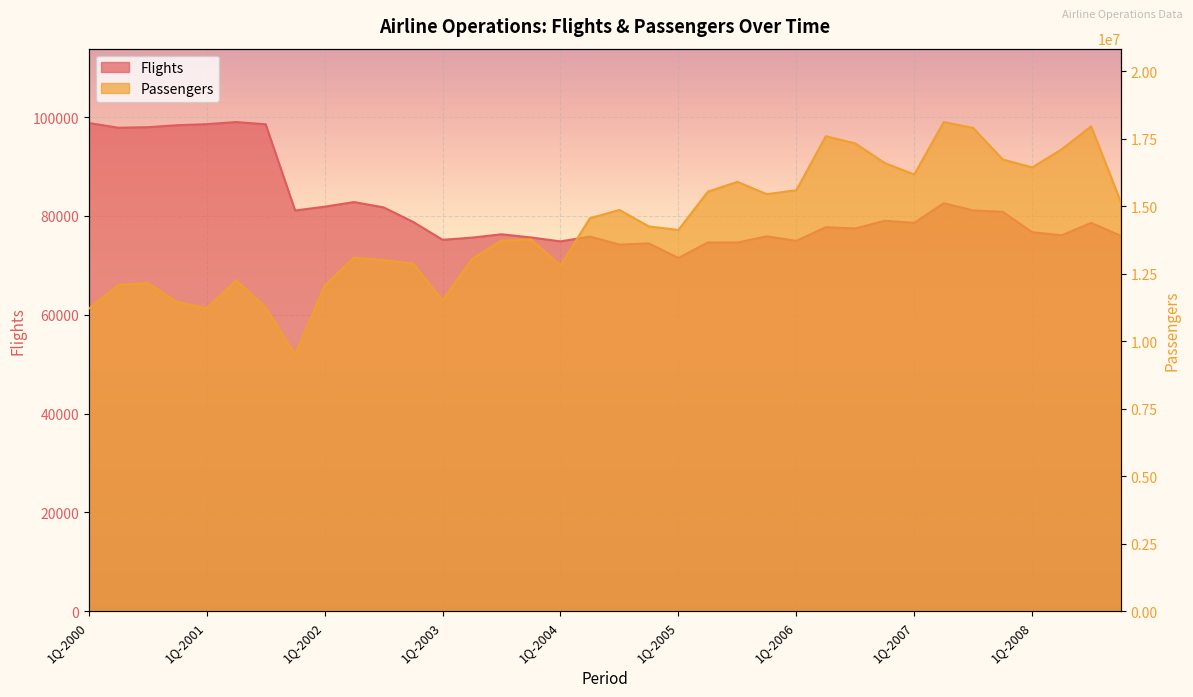

Does the chart display data point markers on the line(s)?

No